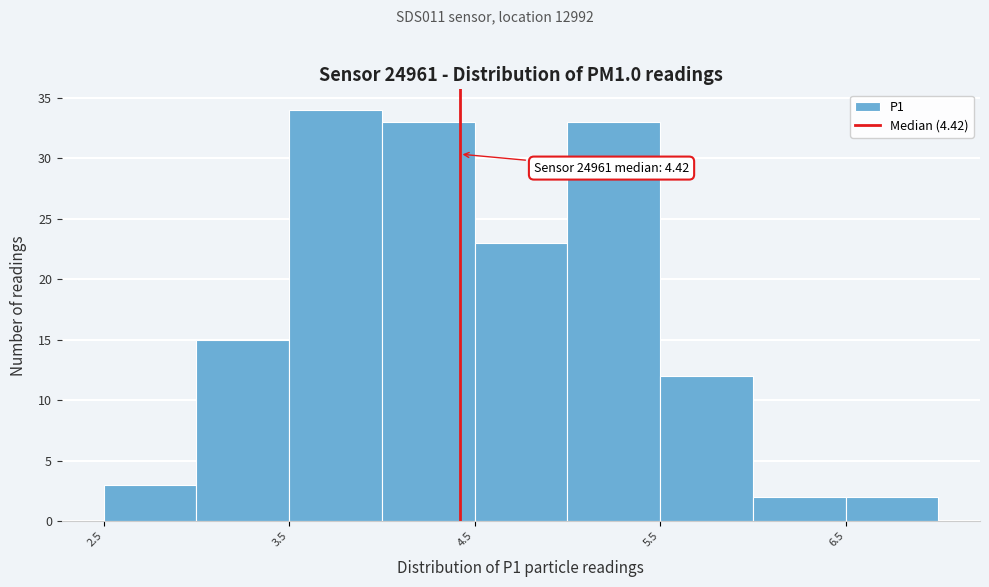

Over which range of the x-axis is the bar tallest?

3.5 to 4.0